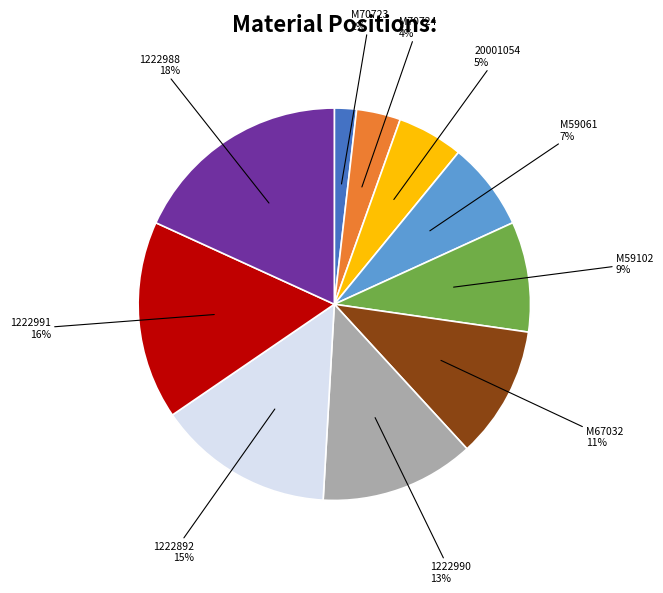

Do 1222988 and M67032 together represent more than half of the pie?

No